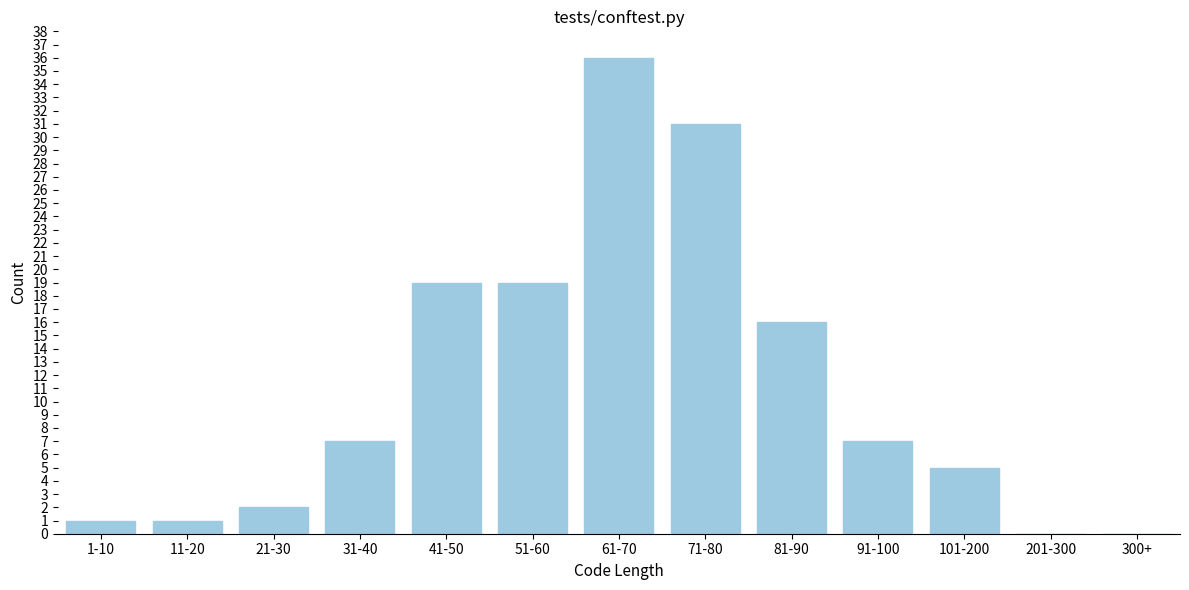

Reading left to right, extract all data points from this chart.

1-10=1	11-20=1	21-30=2	31-40=7	41-50=19	51-60=19	61-70=36	71-80=31	81-90=16	91-100=7	101-200=5	201-300=0	300+=0